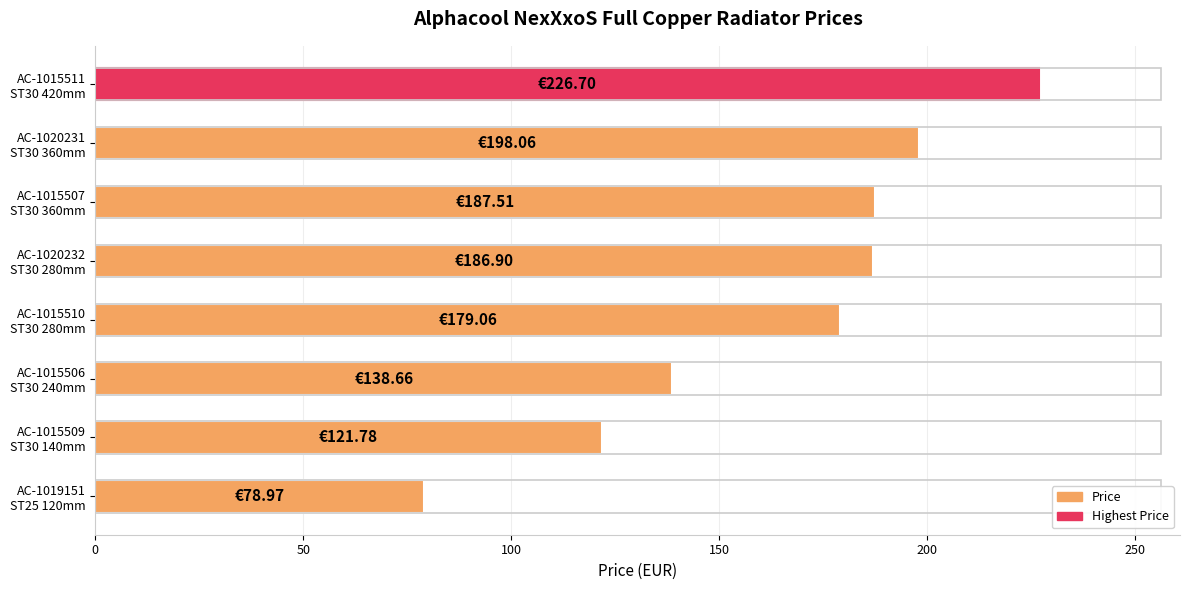

What is the sum of all values?

1317.6